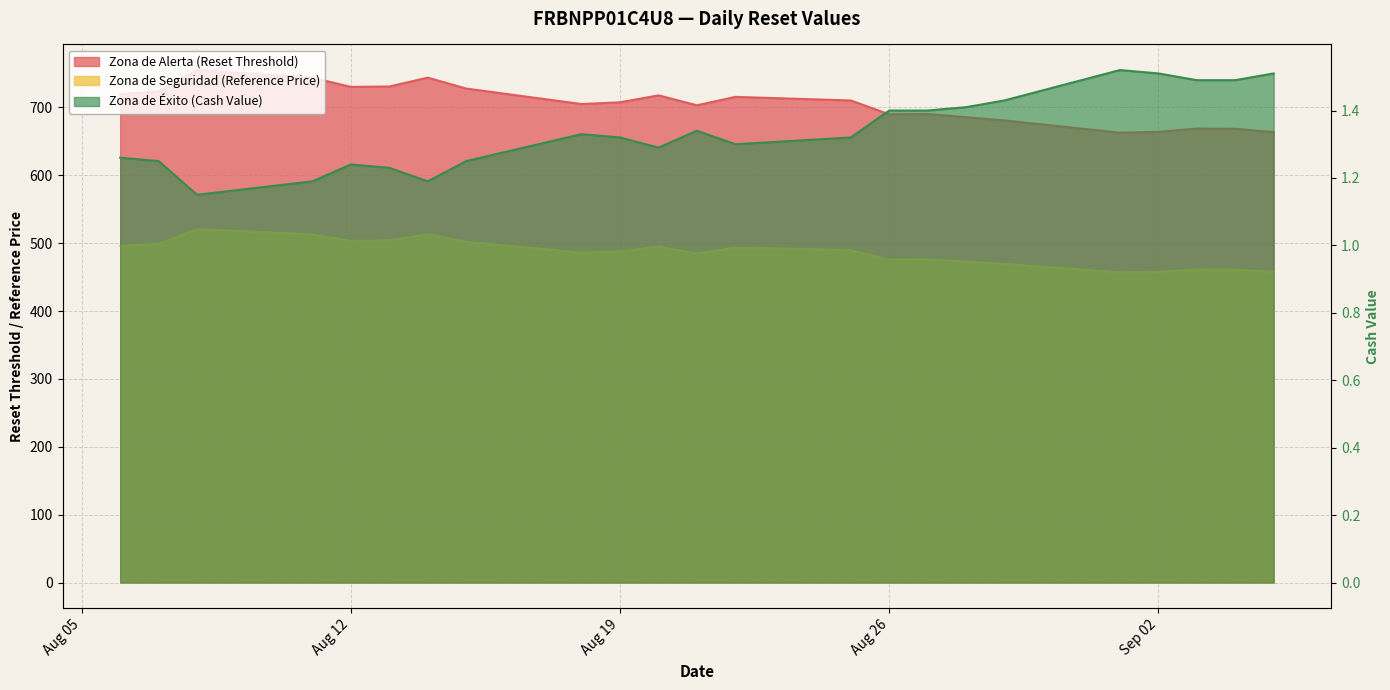

What is the total value across all series at 2025-08-29?

1152.0